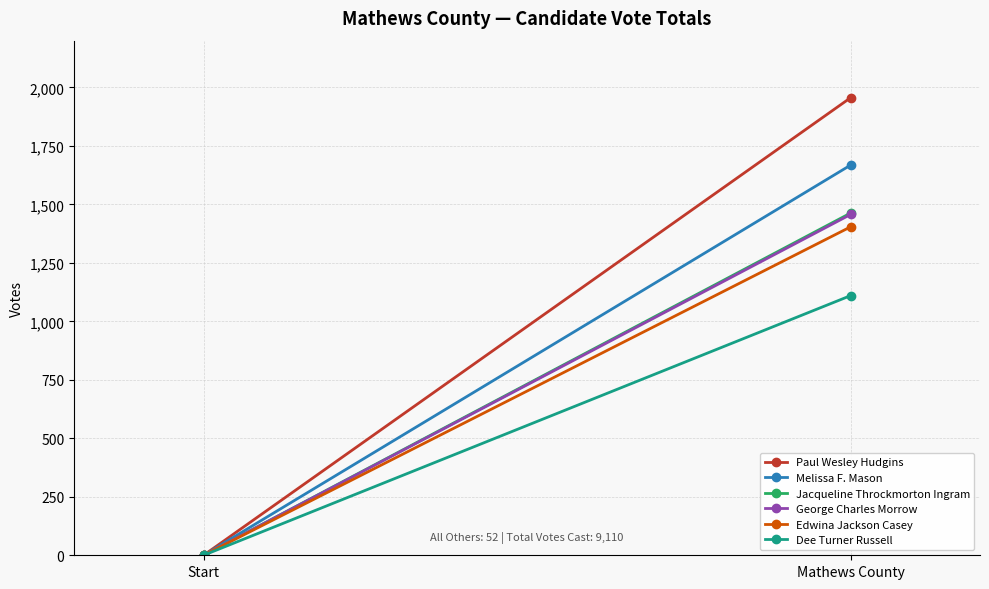

Reading left to right, transcribe all the data shown in this chart.

Paul Wesley Hudgins: Start=0	Mathews County=1956
Melissa F. Mason: Start=0	Mathews County=1668
Jacqueline Throckmorton Ingram: Start=0	Mathews County=1463
George Charles Morrow: Start=0	Mathews County=1457
Edwina Jackson Casey: Start=0	Mathews County=1404
Dee Turner Russell: Start=0	Mathews County=1110